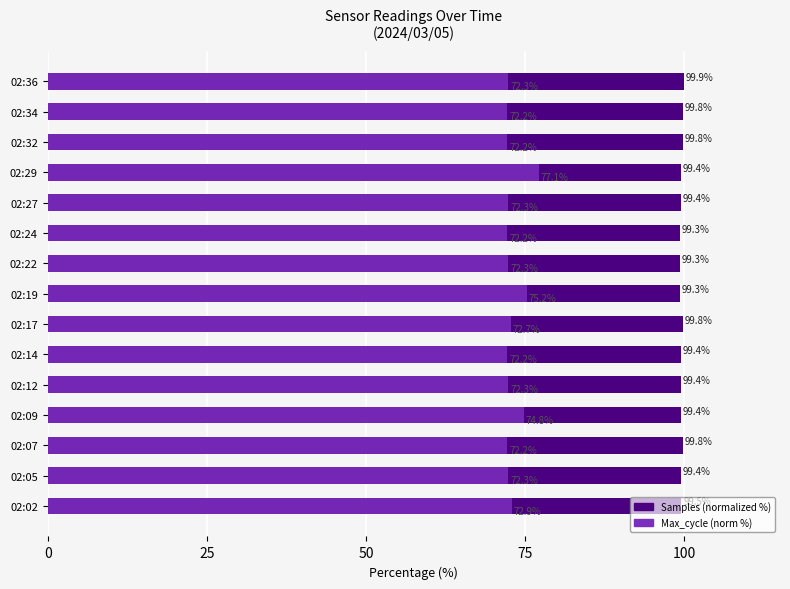

How many categories are shown in the chart?

15